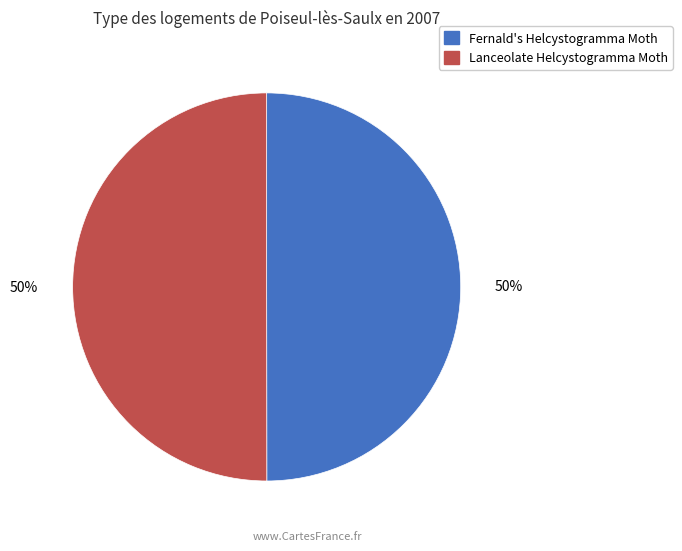

Do Lanceolate Helcystogramma Moth and Fernald's Helcystogramma Moth together represent more than half of the pie?

Yes